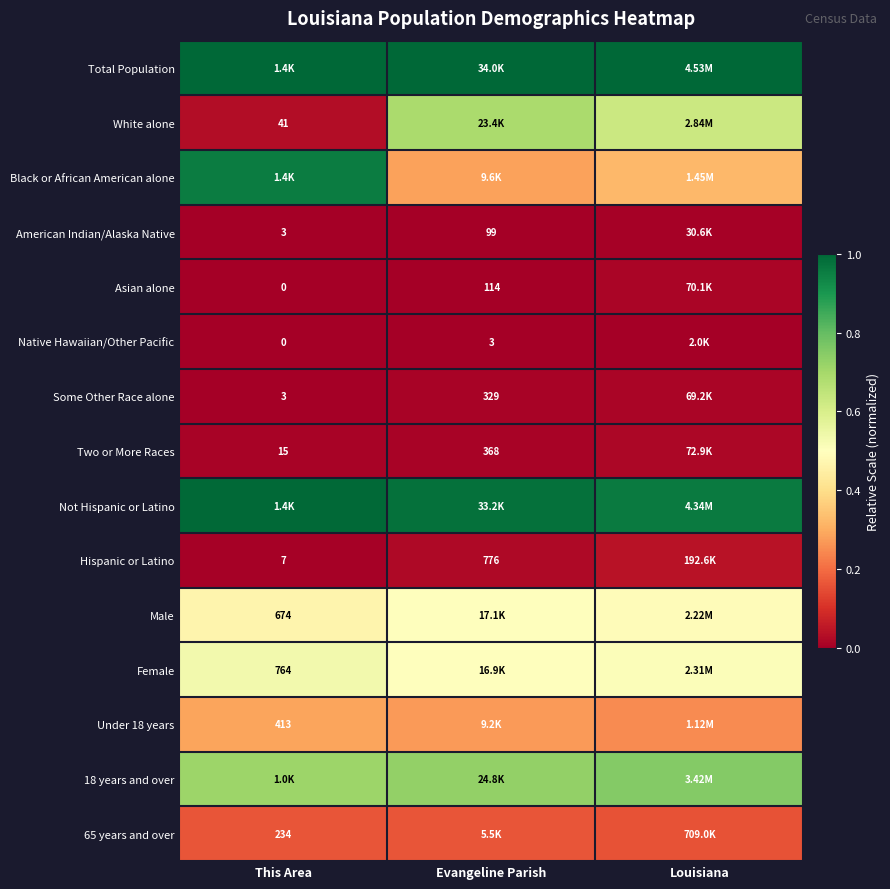

What is the total value across all series at This Area?

5.2